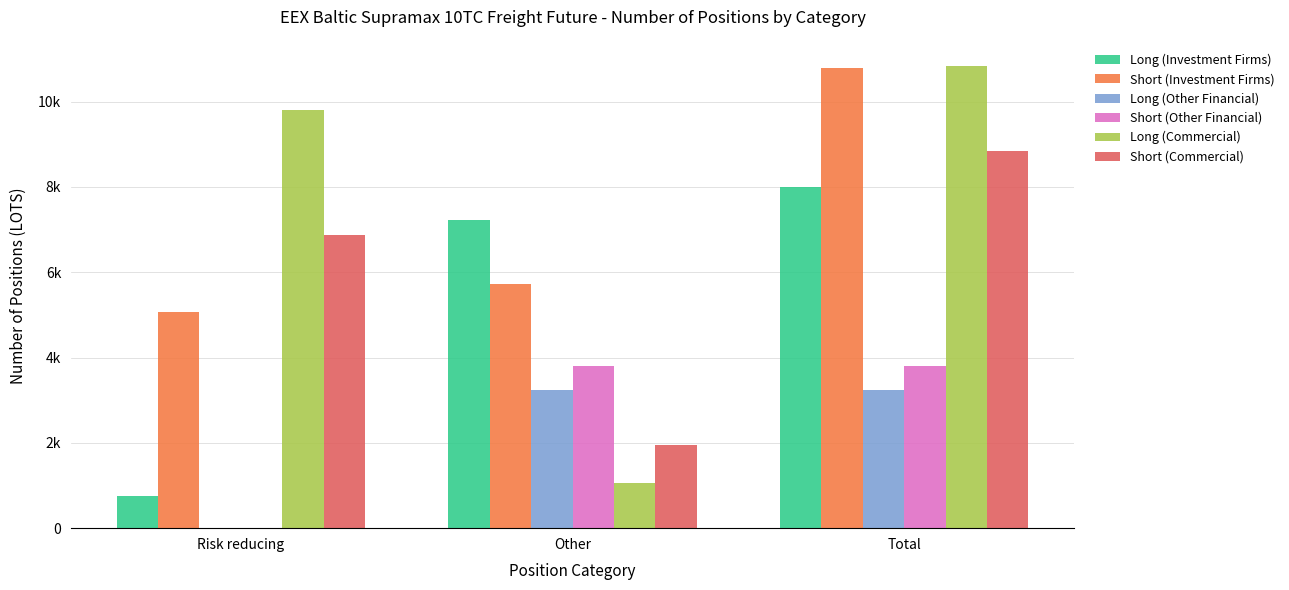

What position from the right is Risk reducing?

3